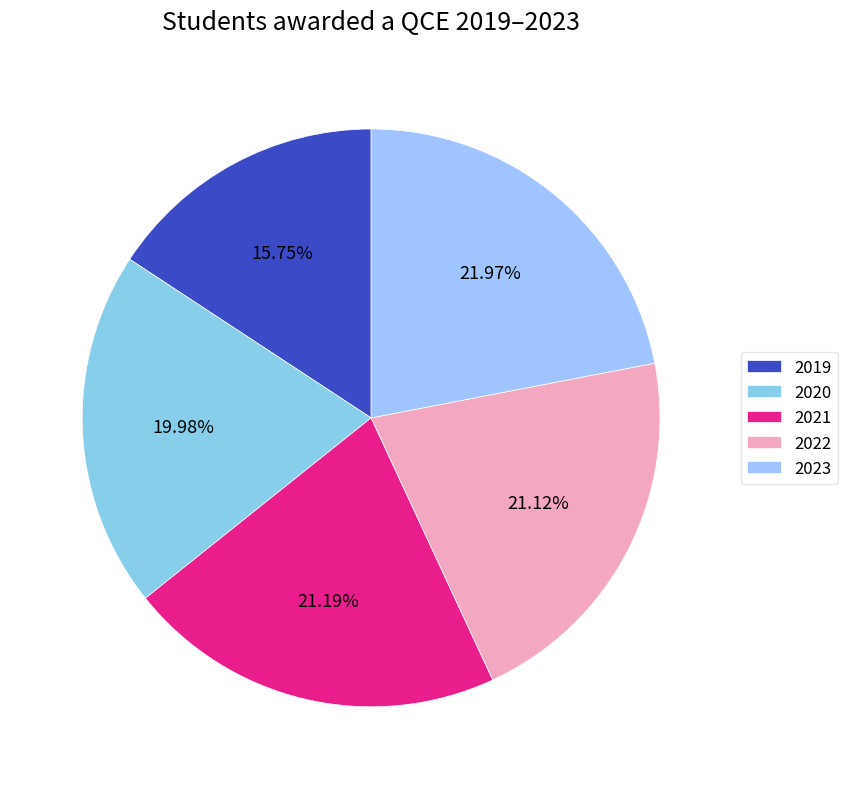

Rank the categories by value from highest to lowest.

2023, 2021, 2022, 2020, 2019